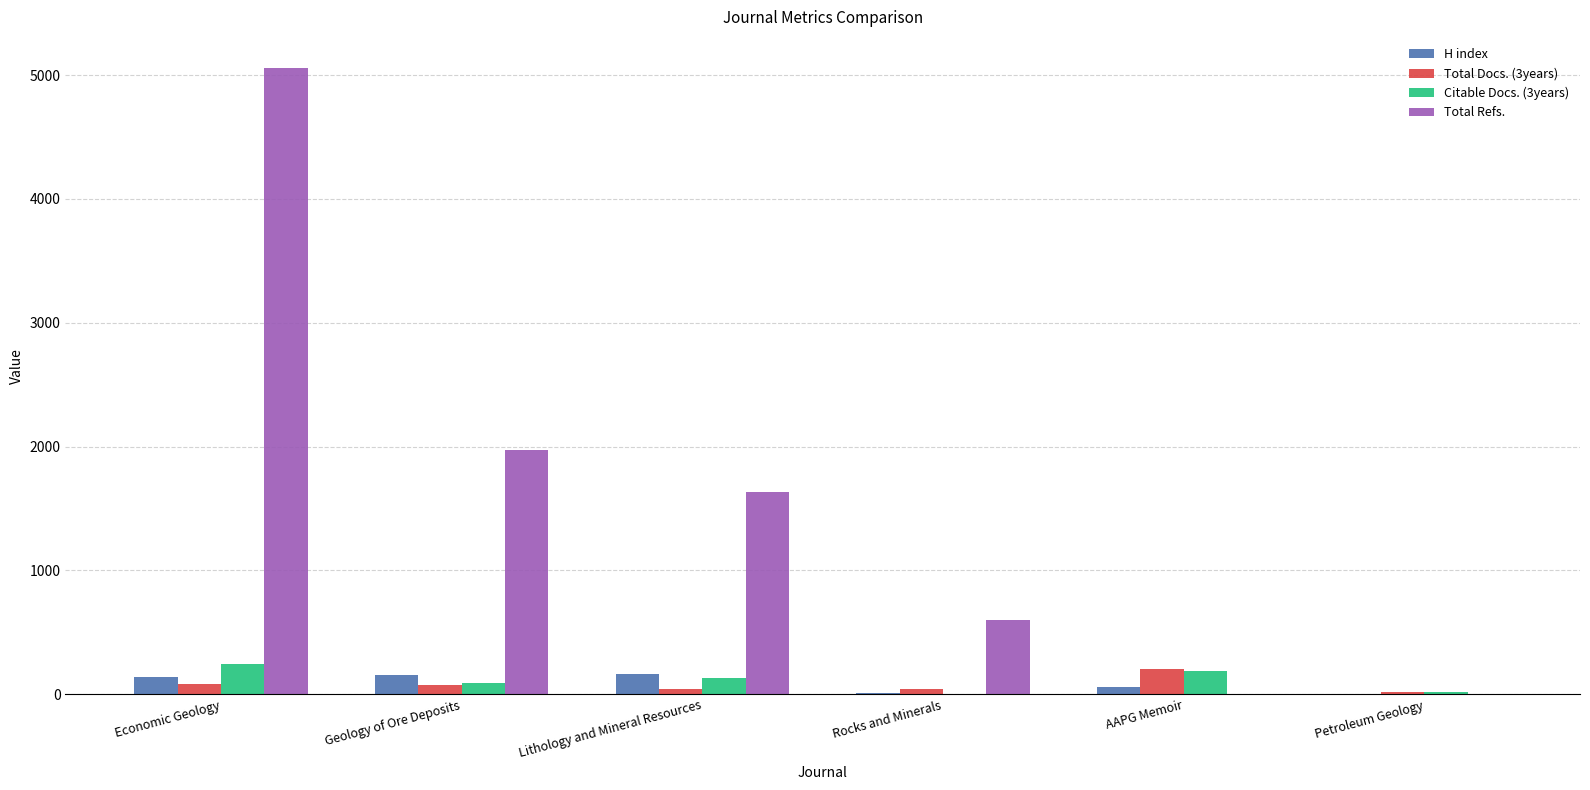

Is it true that Total Refs. equals 0 at AAPG Memoir?

True